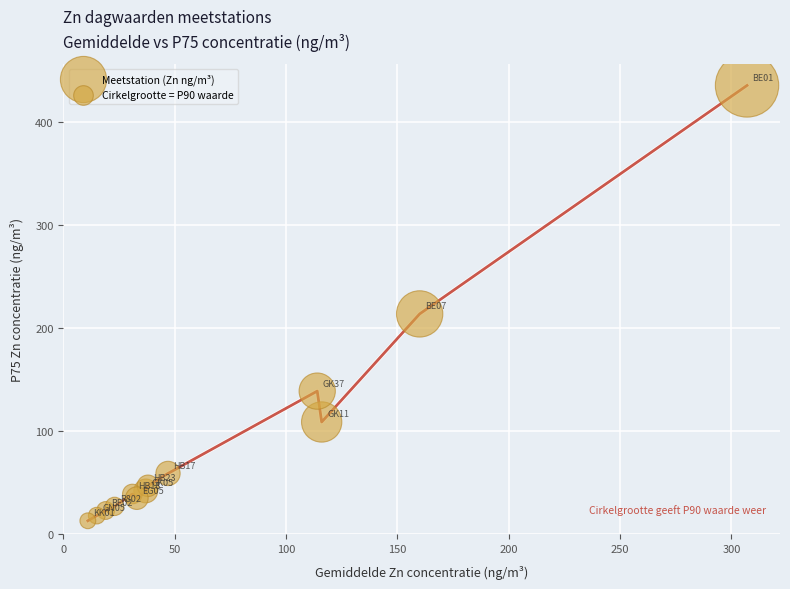

What Y value in the scatter plot is closest to 224?

214